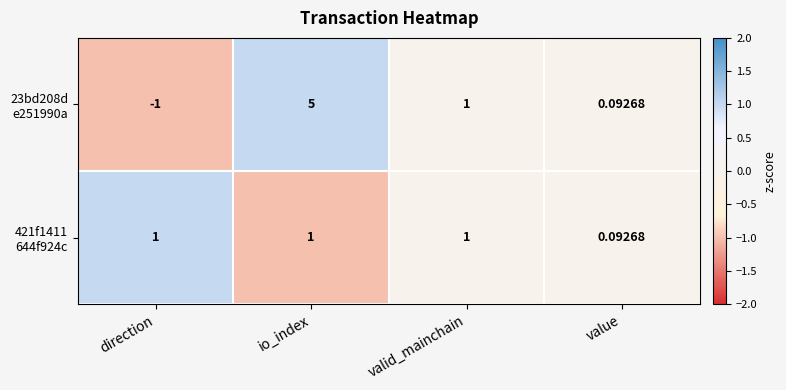

At which category is the sum across all series the highest?

io_index